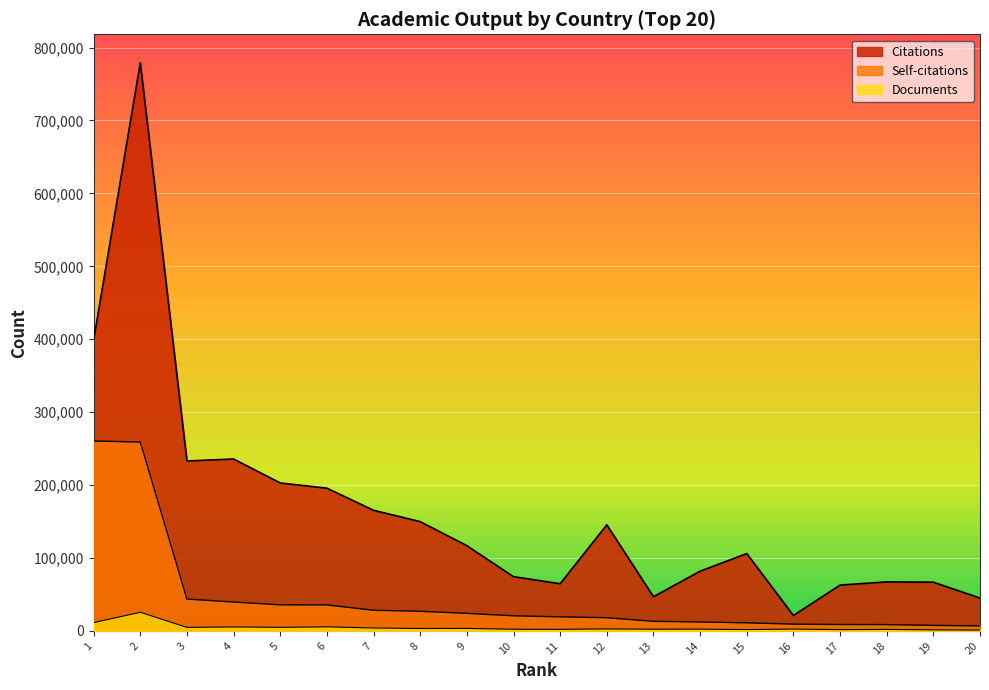

What are all the series names shown in the legend?

Citations, Self-citations, Documents